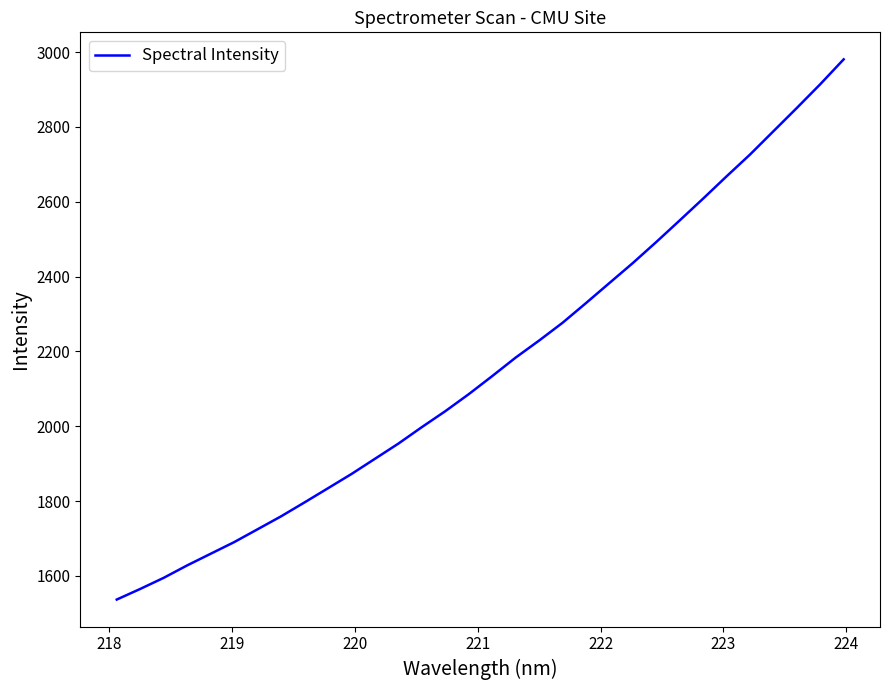

What is the difference between the maximum and minimum values?

1443.9